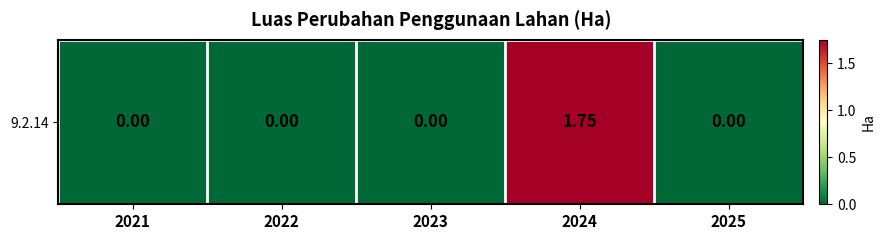

Reading left to right, transcribe all the data shown in this chart.

0.0	0.0	0.0	1.8	0.0